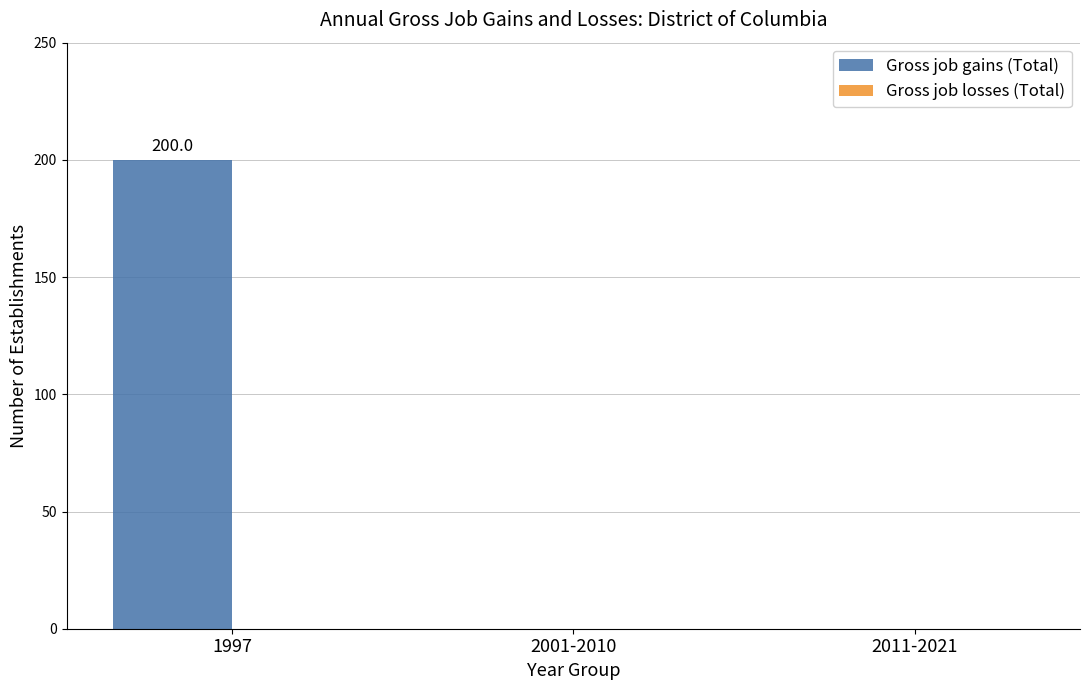

What is the sum of all values?

200